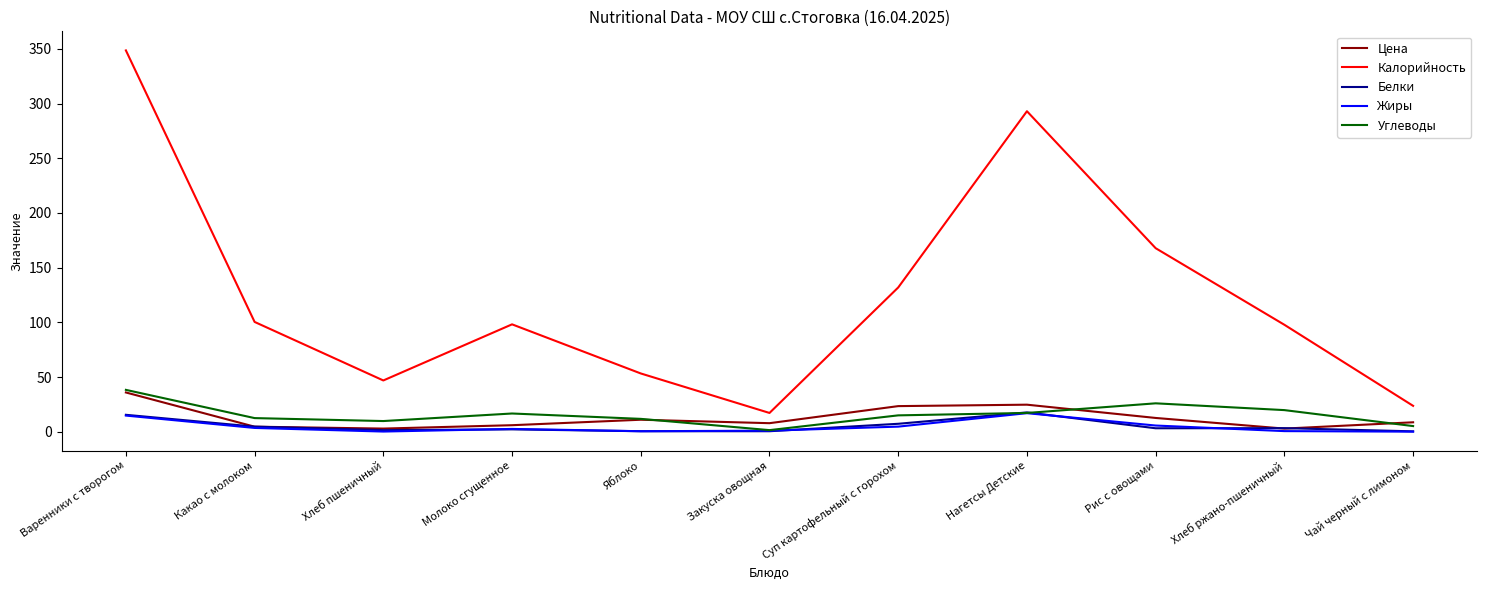

Which series has the largest total across all categories?

Калорийность